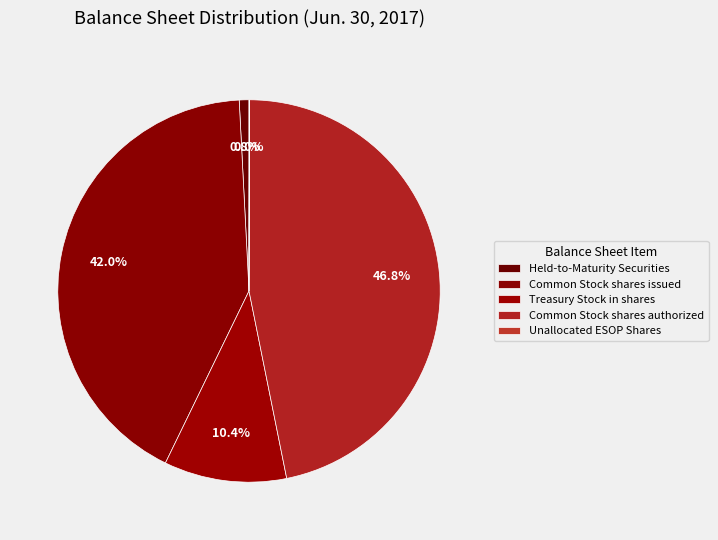

Does Treasury Stock in shares represent more than half of the total?

No